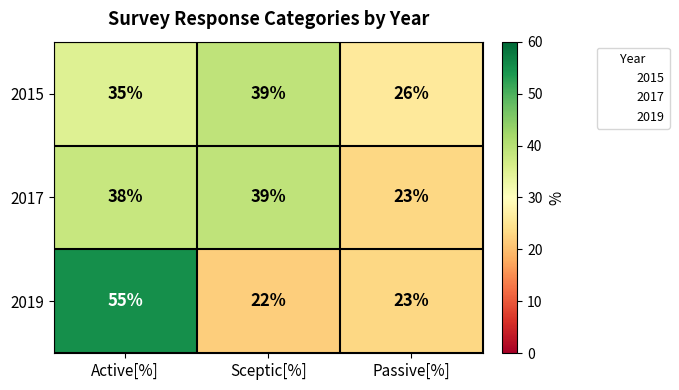

At how many categories does at least one series exceed 24?

3